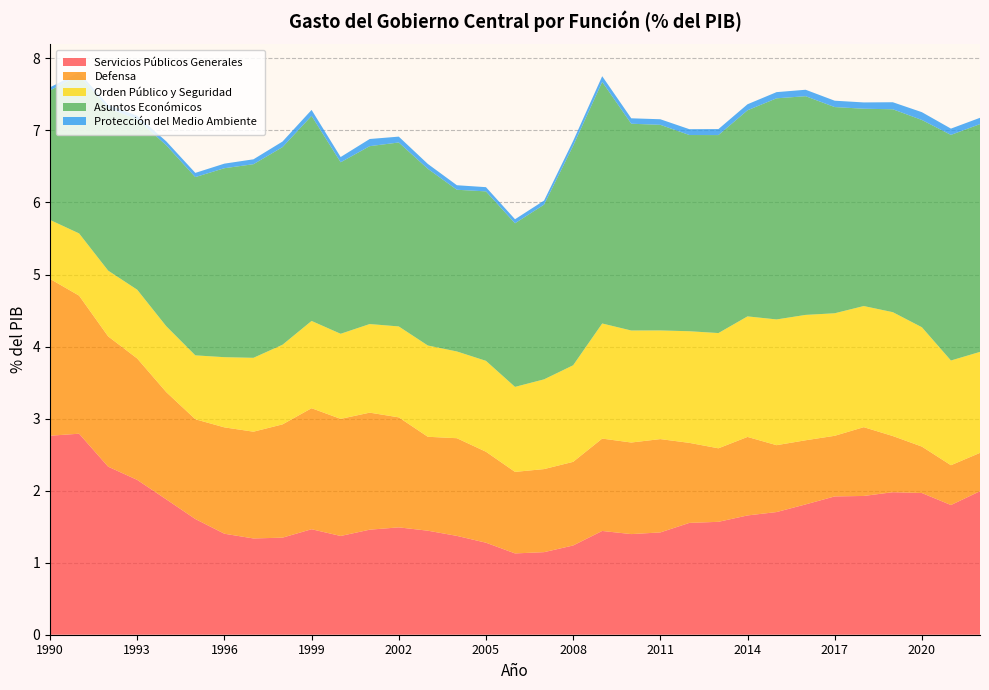

Reading right to left, what are all the values shown in this chart?

Servicios Públicos Generales: 2022=2.0	2021=1.8	2020=2.0	2019=2.0	2018=1.9	2017=1.9	2016=1.8	2015=1.7	2014=1.7	2013=1.6	2012=1.6	2011=1.4	2010=1.4	2009=1.4	2008=1.2	2007=1.1	2006=1.1	2005=1.3	2004=1.4	2003=1.4	2002=1.5	2001=1.5	2000=1.4	1999=1.5	1998=1.3	1997=1.3	1996=1.4	1995=1.6	1994=1.9	1993=2.1	1992=2.3	1991=2.8	1990=2.8
Defensa: 2022=0.5	2021=0.6	2020=0.6	2019=0.8	2018=1.0	2017=0.8	2016=0.9	2015=0.9	2014=1.1	2013=1.0	2012=1.1	2011=1.3	2010=1.3	2009=1.3	2008=1.2	2007=1.2	2006=1.1	2005=1.3	2004=1.4	2003=1.3	2002=1.5	2001=1.6	2000=1.6	1999=1.7	1998=1.6	1997=1.5	1996=1.5	1995=1.4	1994=1.5	1993=1.7	1992=1.8	1991=1.9	1990=2.2
Orden Público y Seguridad: 2022=1.4	2021=1.5	2020=1.7	2019=1.7	2018=1.7	2017=1.7	2016=1.7	2015=1.7	2014=1.7	2013=1.6	2012=1.5	2011=1.5	2010=1.6	2009=1.6	2008=1.3	2007=1.2	2006=1.2	2005=1.3	2004=1.2	2003=1.3	2002=1.3	2001=1.2	2000=1.2	1999=1.2	1998=1.1	1997=1.0	1996=1.0	1995=0.9	1994=0.9	1993=1.0	1992=0.9	1991=0.9	1990=0.8
Asuntos Económicos: 2022=3.2	2021=3.1	2020=2.9	2019=2.8	2018=2.7	2017=2.9	2016=3.0	2015=3.1	2014=2.9	2013=2.7	2012=2.7	2011=2.9	2010=2.9	2009=3.4	2008=3.0	2007=2.4	2006=2.3	2005=2.4	2004=2.2	2003=2.5	2002=2.6	2001=2.5	2000=2.4	1999=2.8	1998=2.7	1997=2.7	1996=2.6	1995=2.5	1994=2.5	1993=2.4	1992=2.3	1991=2.2	1990=1.8
Protección del Medio Ambiente: 2022=0.1	2021=0.1	2020=0.1	2019=0.1	2018=0.1	2017=0.1	2016=0.1	2015=0.1	2014=0.1	2013=0.1	2012=0.1	2011=0.1	2010=0.1	2009=0.1	2008=0.1	2007=0.1	2006=0.1	2005=0.1	2004=0.1	2003=0.1	2002=0.1	2001=0.1	2000=0.1	1999=0.1	1998=0.1	1997=0.1	1996=0.1	1995=0.1	1994=0.1	1993=0.0	1992=0.0	1991=0.0	1990=0.0